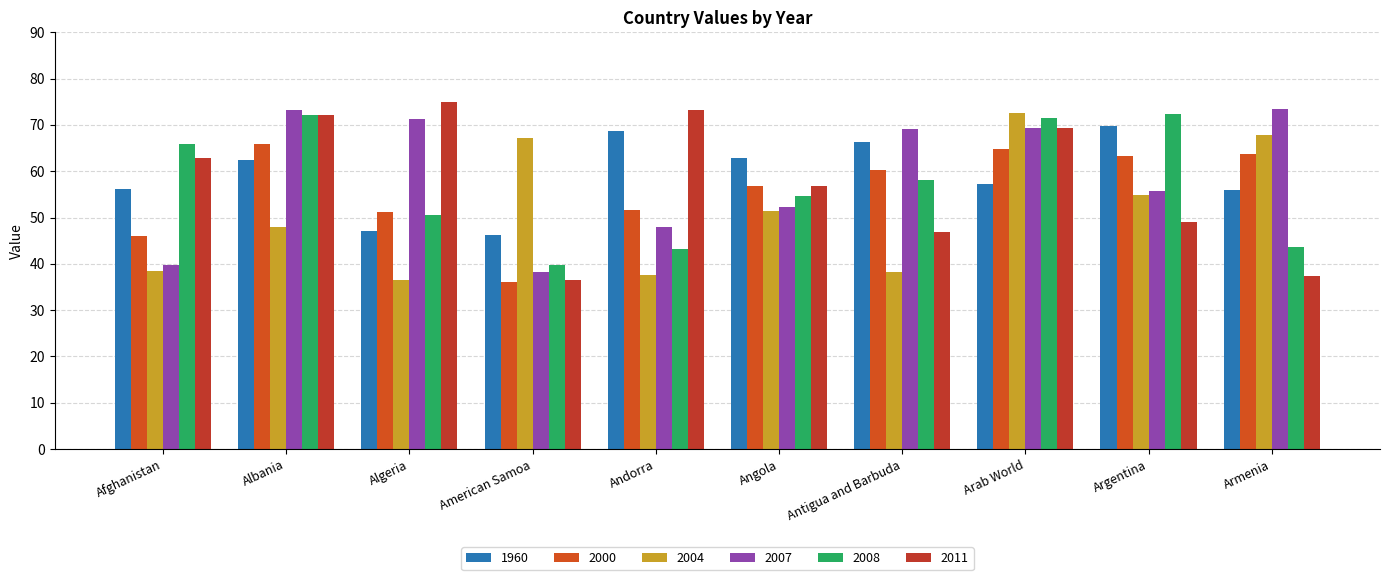

What are all the series names shown in the legend?

1960, 2000, 2004, 2007, 2008, 2011